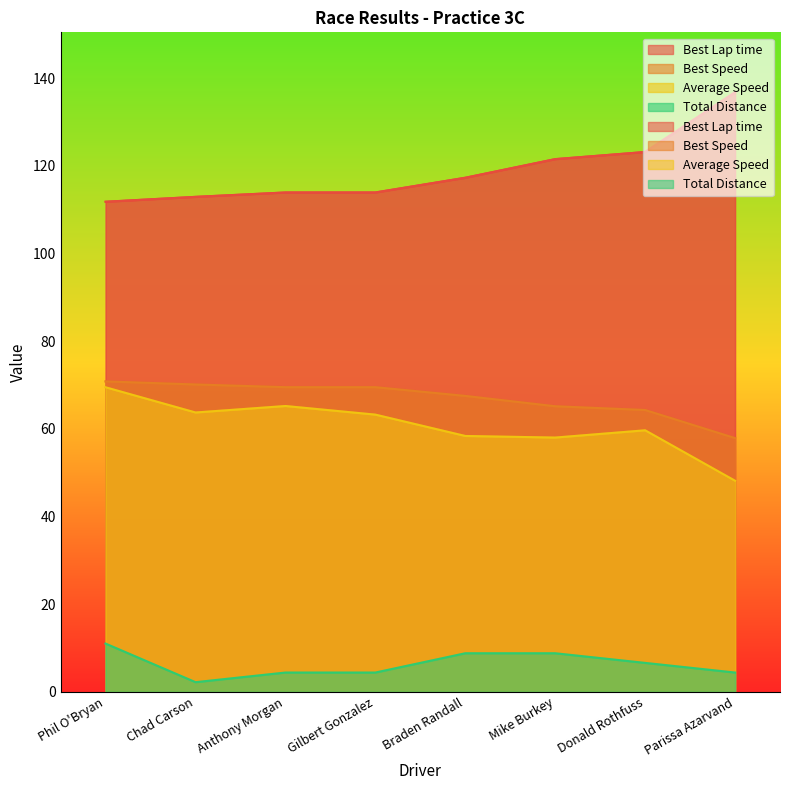

What is the value of the Average Speed point at the 6th from the left?

58.0